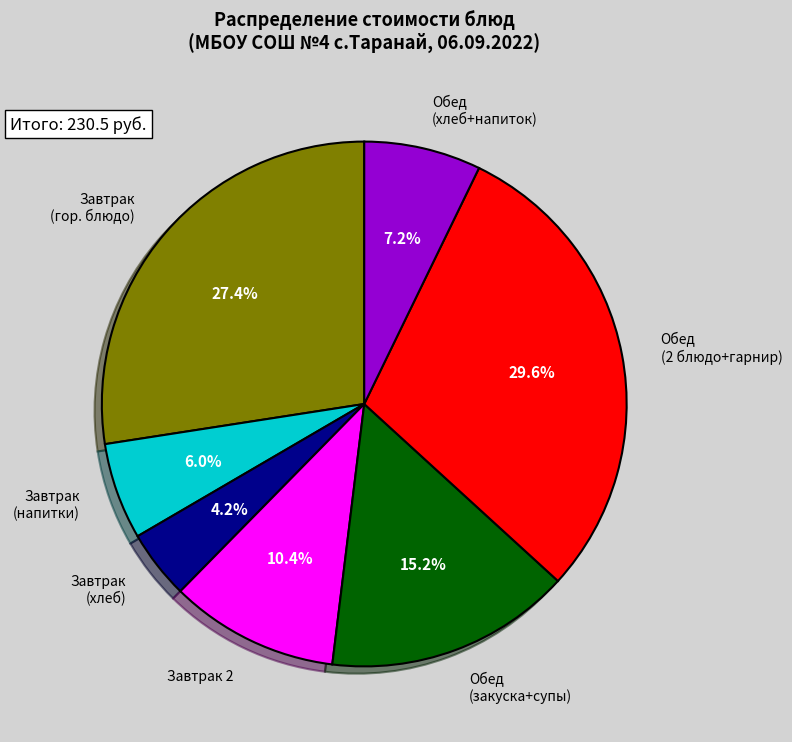

How much of the chart is everything except Завтрак (хлеб)?

95.8%